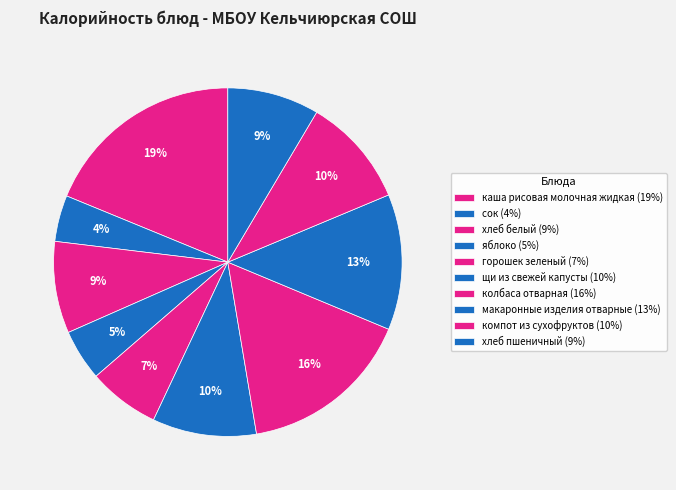

Count the number of slices in the pie.

10